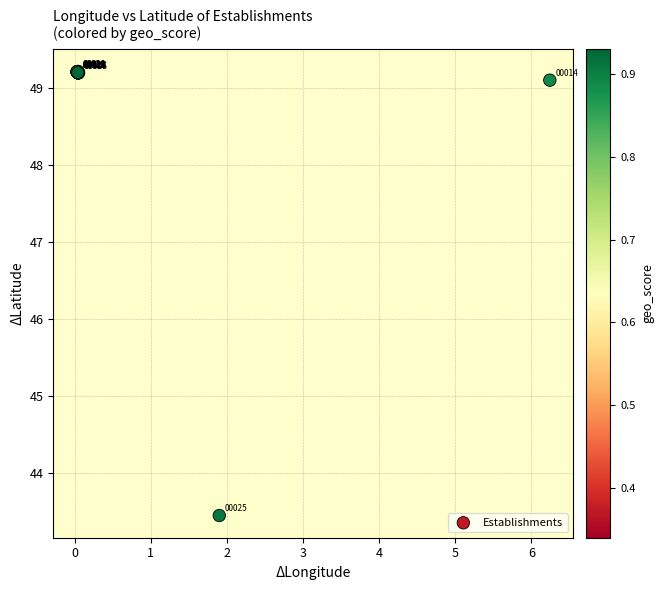

What Y value in the scatter plot is closest to 46?

43.4